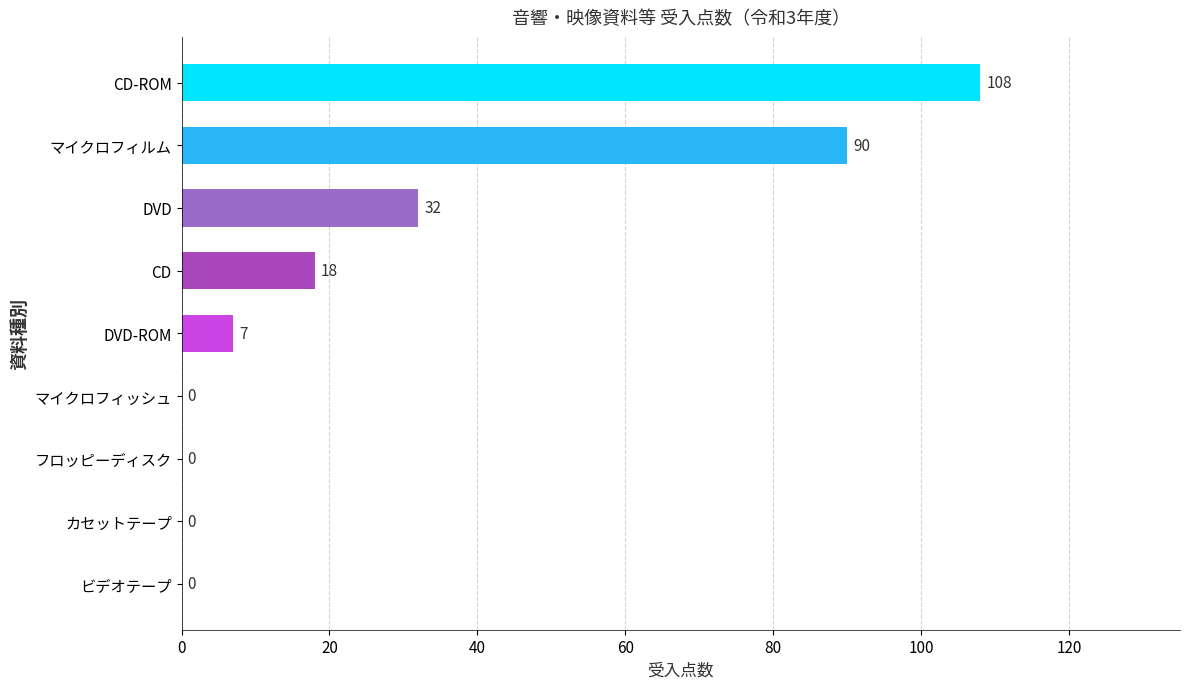

What is the approximate value at CD-ROM, to the nearest 10?

110